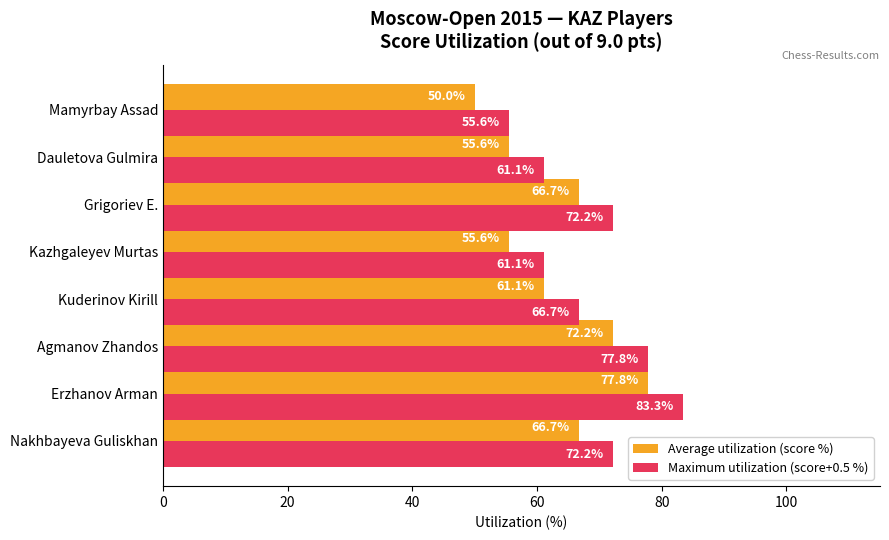

At which category is the sum across all series the highest?

Erzhanov Arman